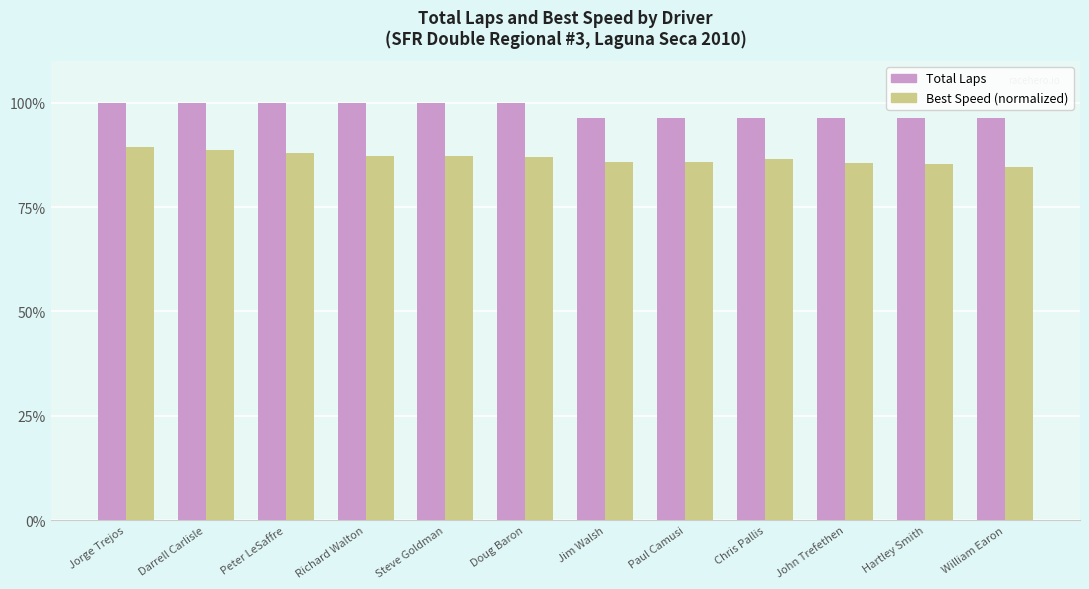

At Peter LeSaffre, list the series in order from smallest to largest.

Best Speed (normalized), Total Laps